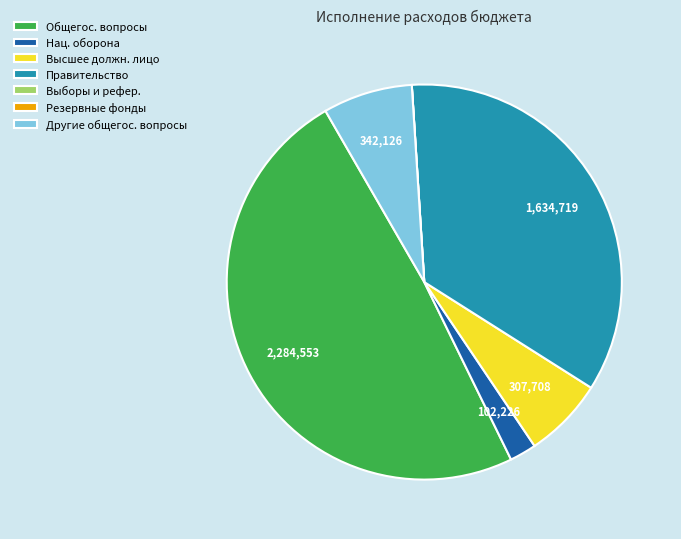

What is the largest slice in the pie chart?

Общегос. вопросы